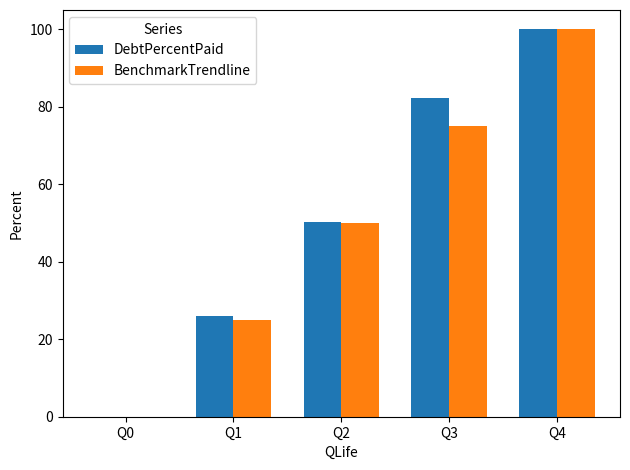

Between Q2 and Q4, which series saw the biggest shift?

BenchmarkTrendline